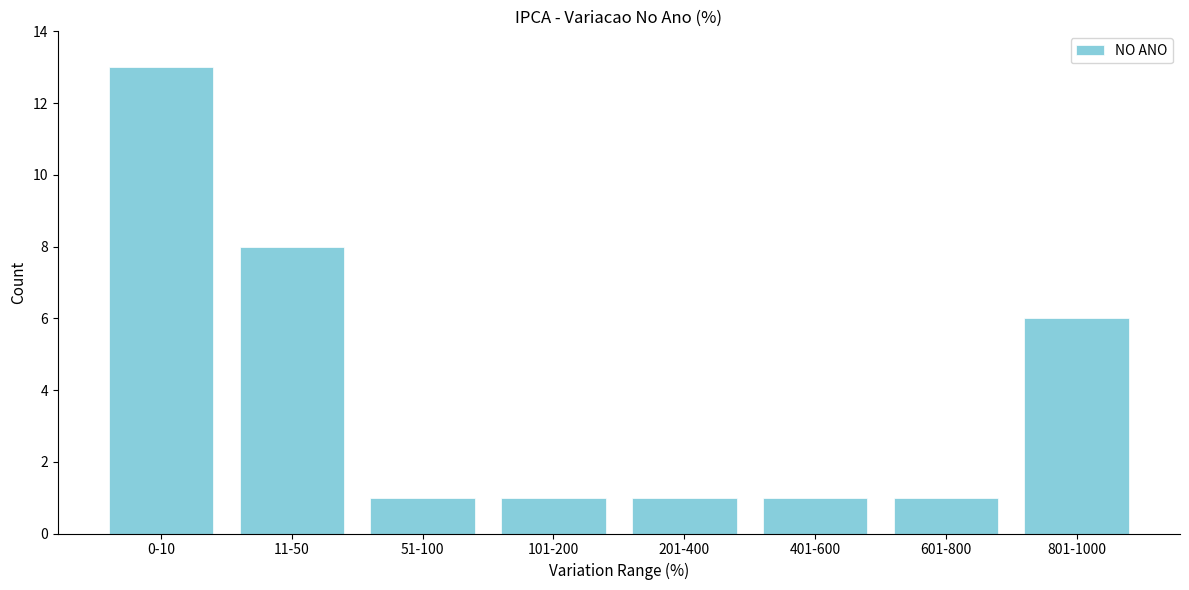

Reading left to right, extract all data points from this chart.

13	8	1	1	1	1	1	6